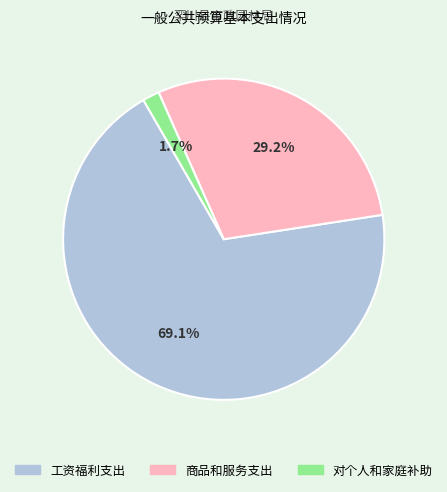

Is there a majority slice in this chart?

Yes